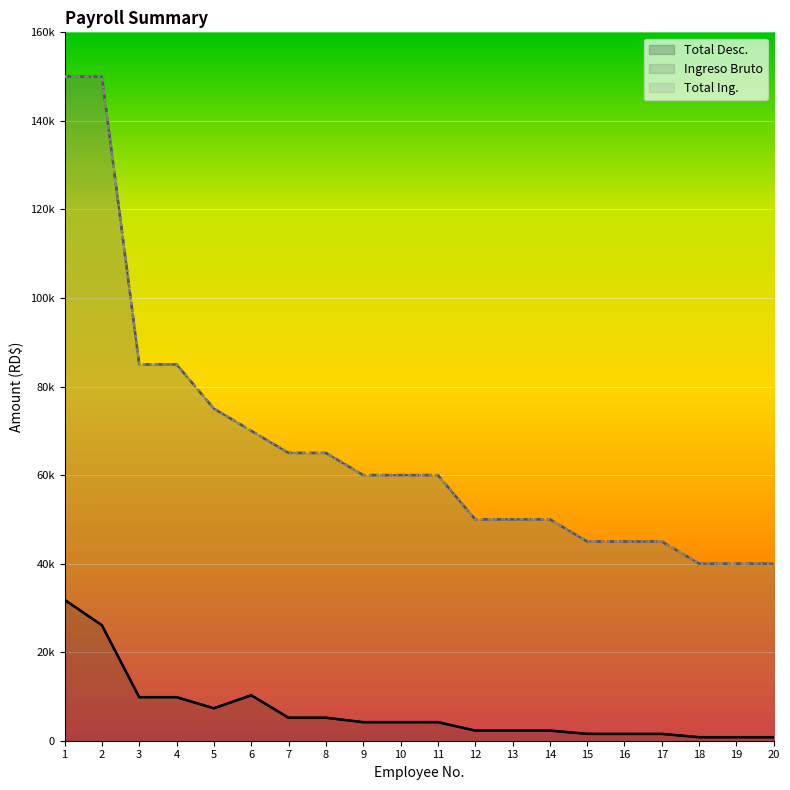

True or false: Total Ing. and Ingreso Bruto intersect in this chart.

False